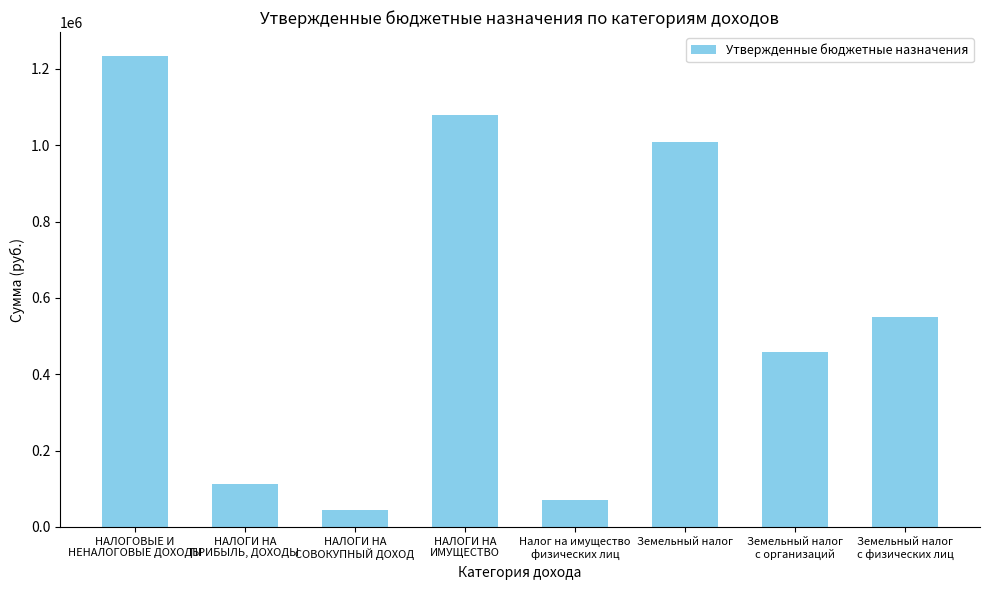

What is the difference between the values at Налог на имущество
физических лиц and НАЛОГОВЫЕ И
НЕНАЛОГОВЫЕ ДОХОДЫ?

1165000